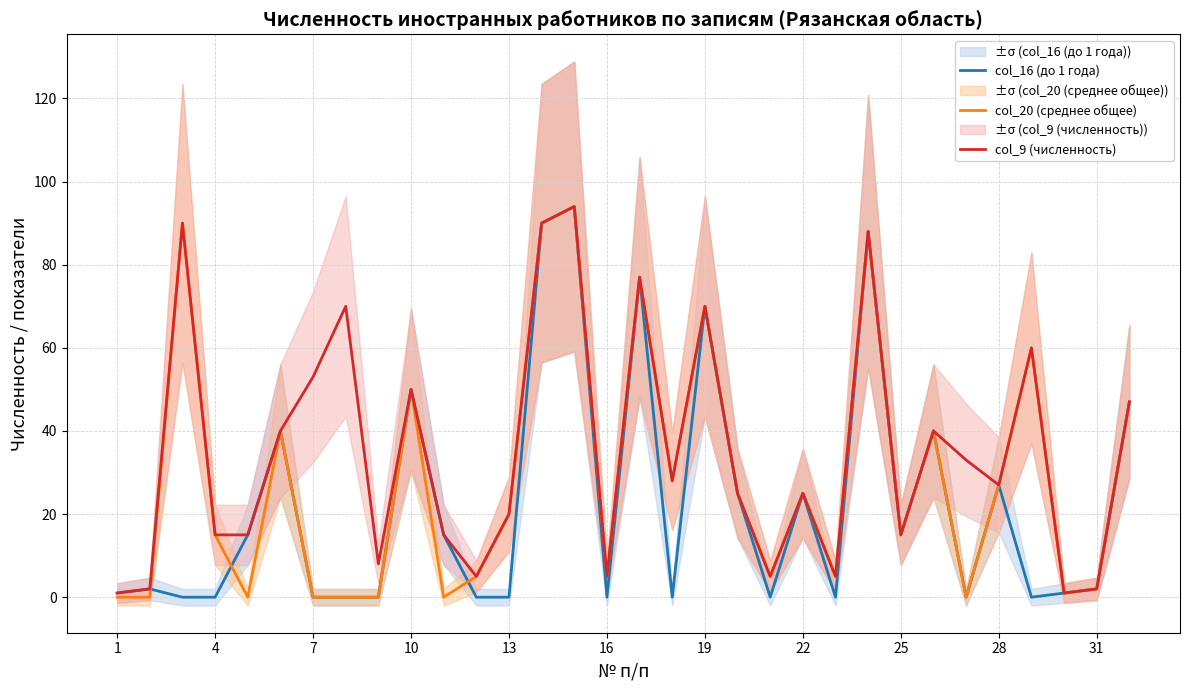

What are all the series names shown in the legend?

col_16 (до 1 года), col_20 (среднее общее), col_9 (численность)